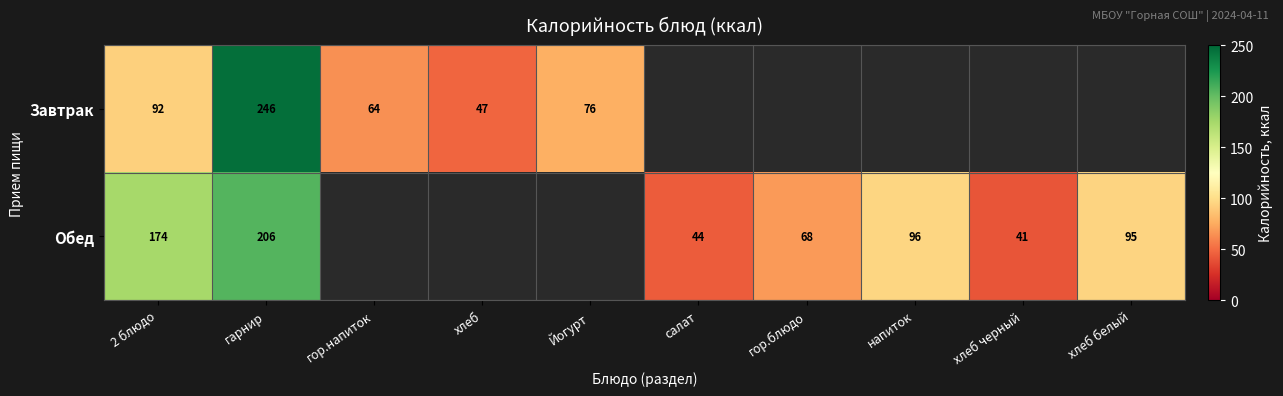

How many categories are shown in the chart?

10